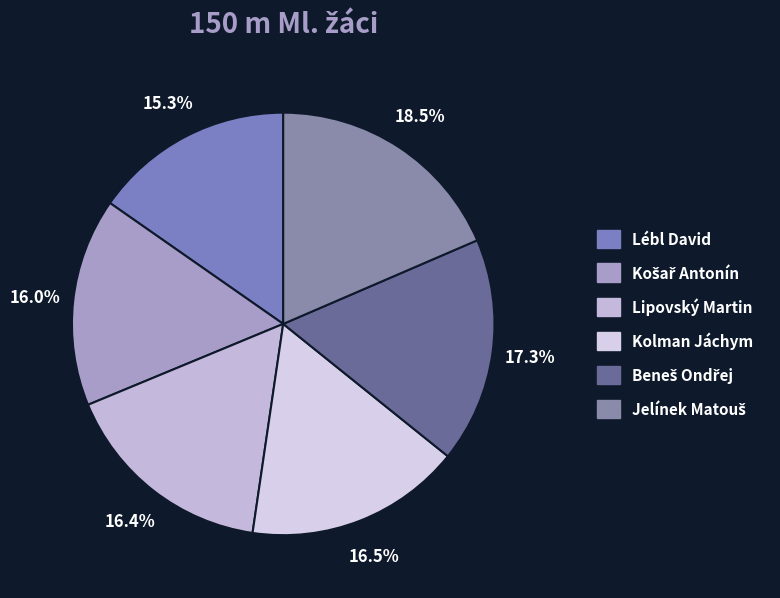

Count the number of slices in the pie.

6